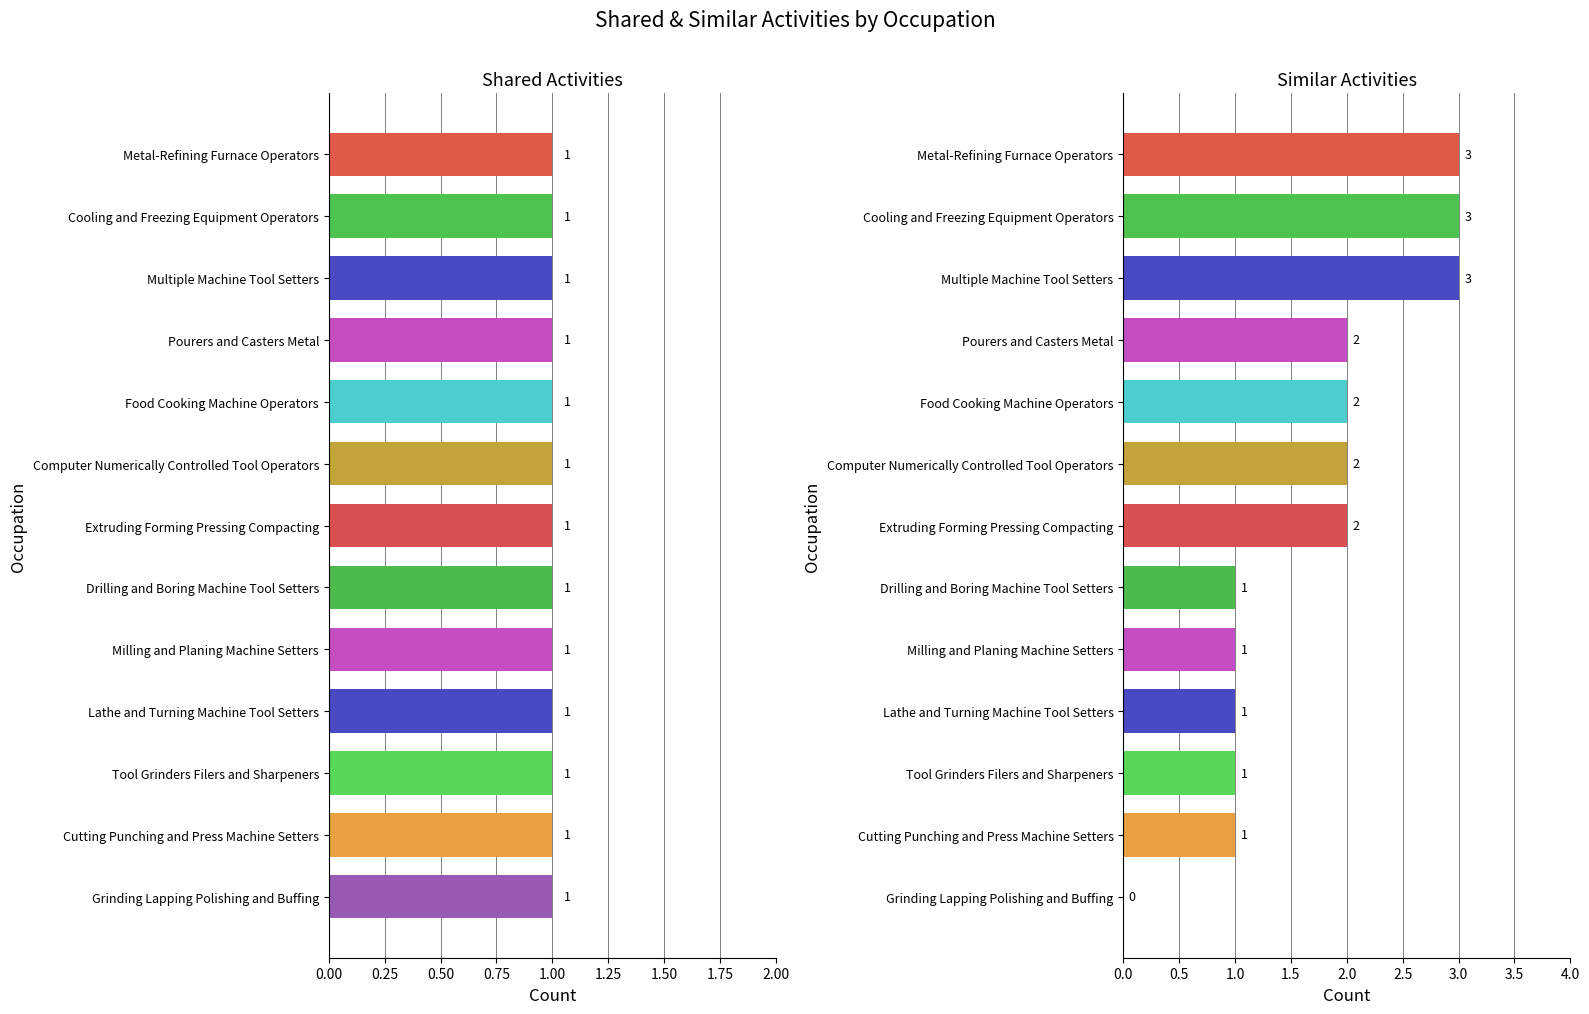

At which category does the chart reach its minimum across all series?

Grinding Lapping Polishing and Buffing